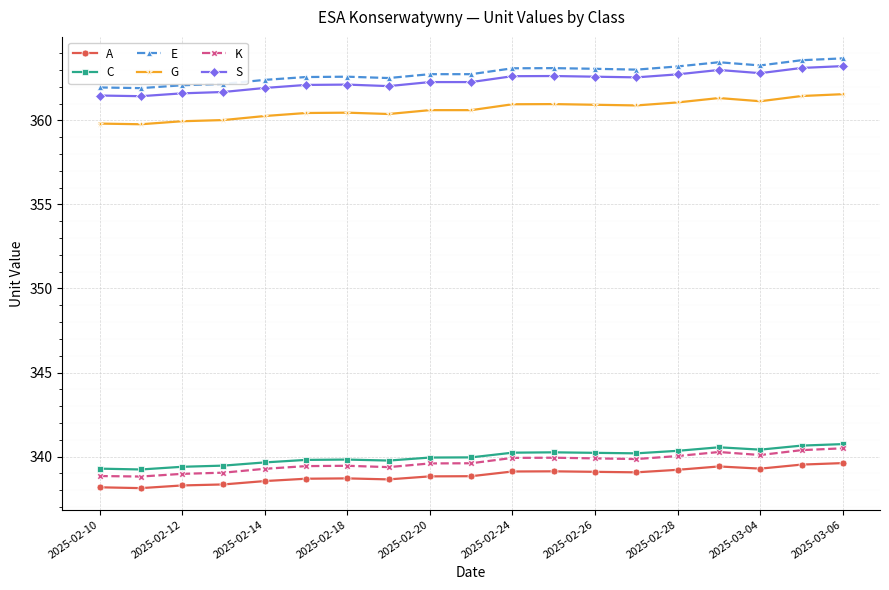

How many distinct data groups are displayed?

6